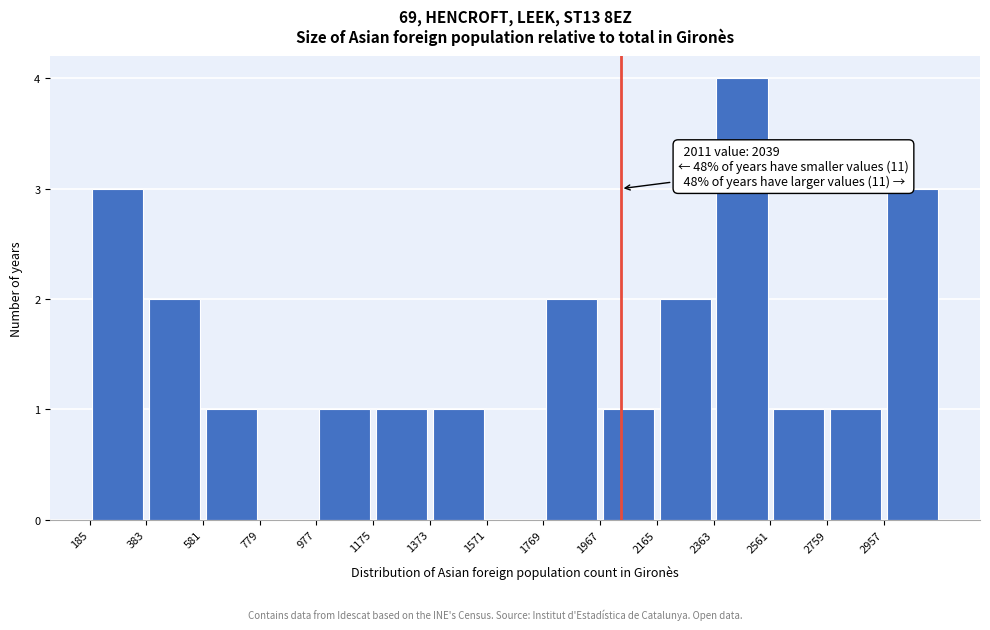

Over which range of the x-axis is the bar tallest?

2360 to 2560